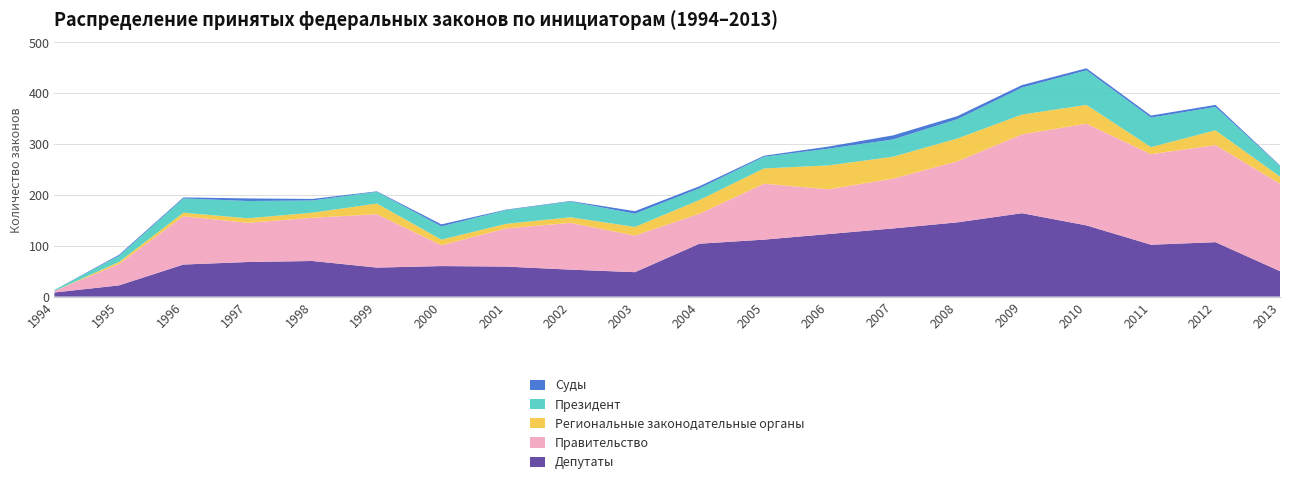

Reading left to right, extract all data points from this chart.

Депутаты: 8	22	63	68	70	57	60	59	53	48	104	112	123	134	146	164	140	102	107	50
Правительство: 3	42	95	77	85	105	41	75	92	72	59	110	88	98	120	155	200	178	191	172
Региональные законодательные органы: 0	4	7	9	10	21	11	9	11	17	27	30	47	43	45	39	37	14	29	14
Президент: 2	12	28	34	24	23	26	27	31	26	23	23	33	34	38	53	68	58	46	21
Суды: 0	2	2	5	3	1	4	1	1	5	4	2	4	8	6	5	4	4	4	1